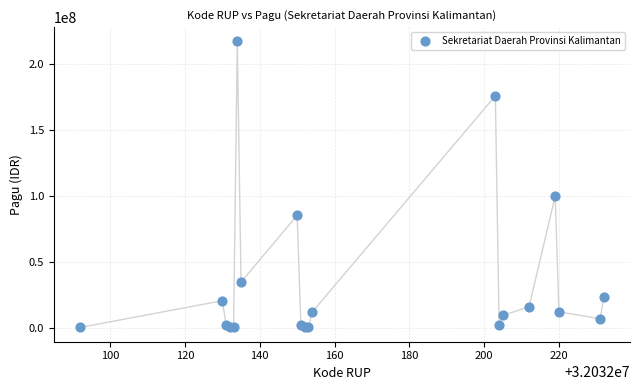

What Y value in the scatter plot is closest to 108800000?

99958000